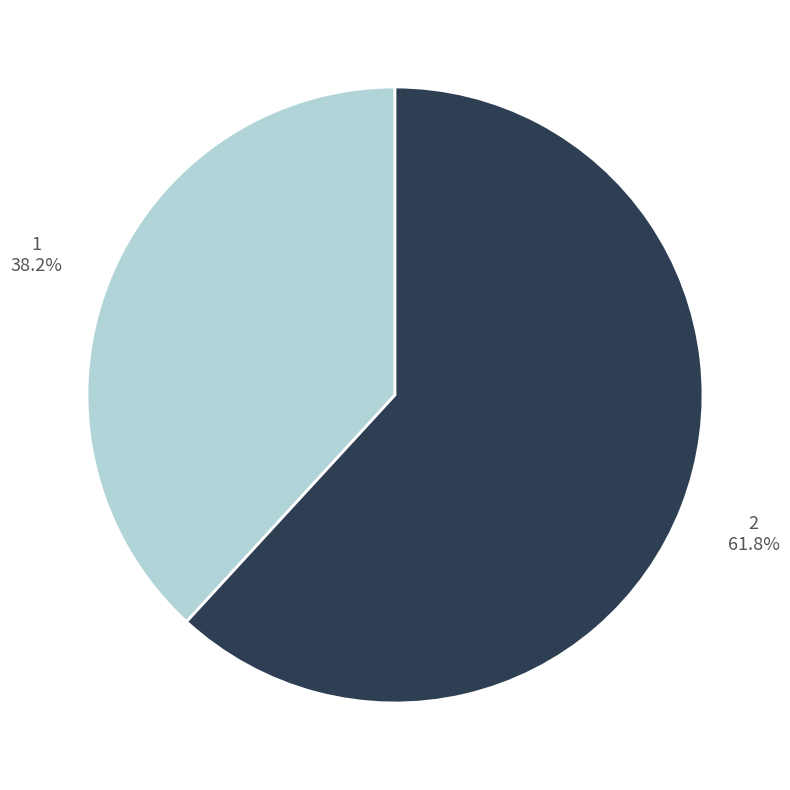

Combined, what portion of the pie is 2 and 1?

100.0%